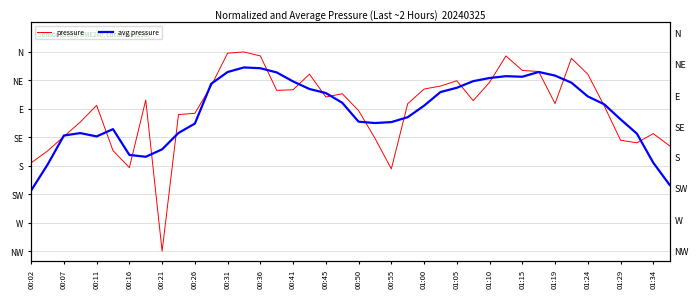

How many distinct data groups are displayed?

2